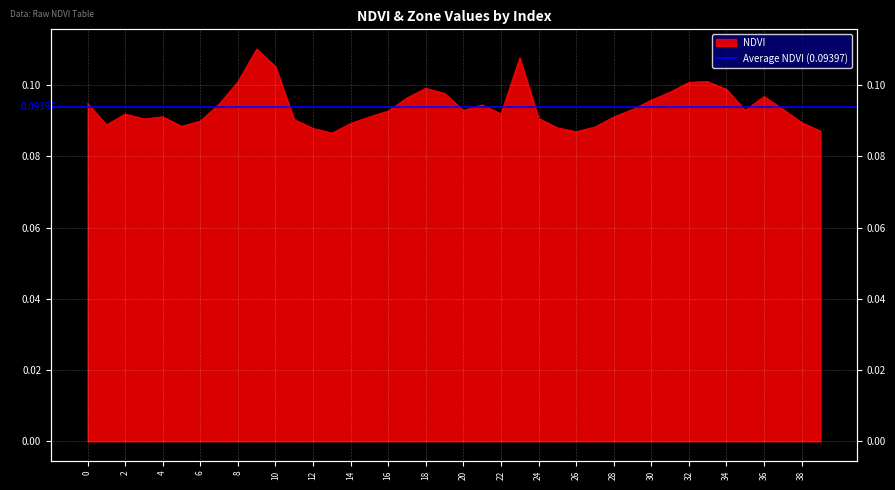

The value at 13 is 0.1. True or false?

True